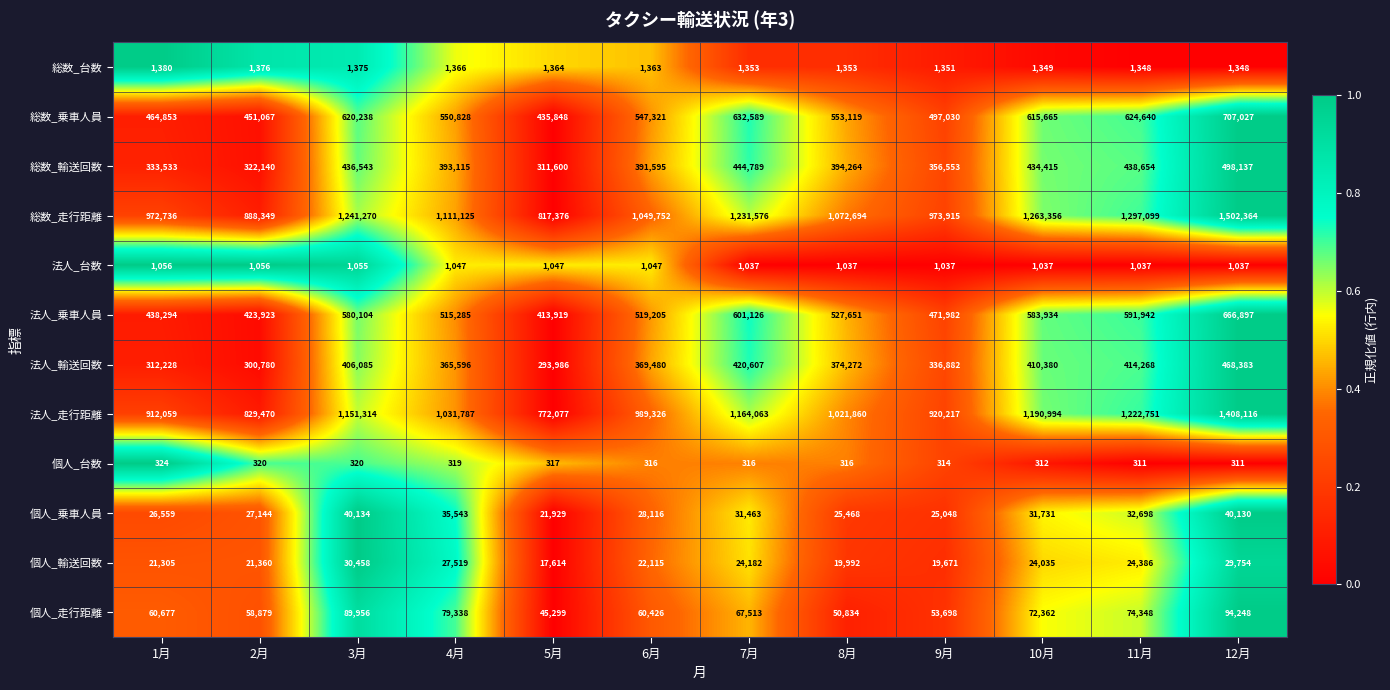

Rank the series at 6月 from highest to lowest value.

総数_走行距離, 法人_走行距離, 総数_乗車人員, 法人_乗車人員, 総数_輸送回数, 法人_輸送回数, 個人_走行距離, 個人_乗車人員, 個人_輸送回数, 総数_台数, 法人_台数, 個人_台数